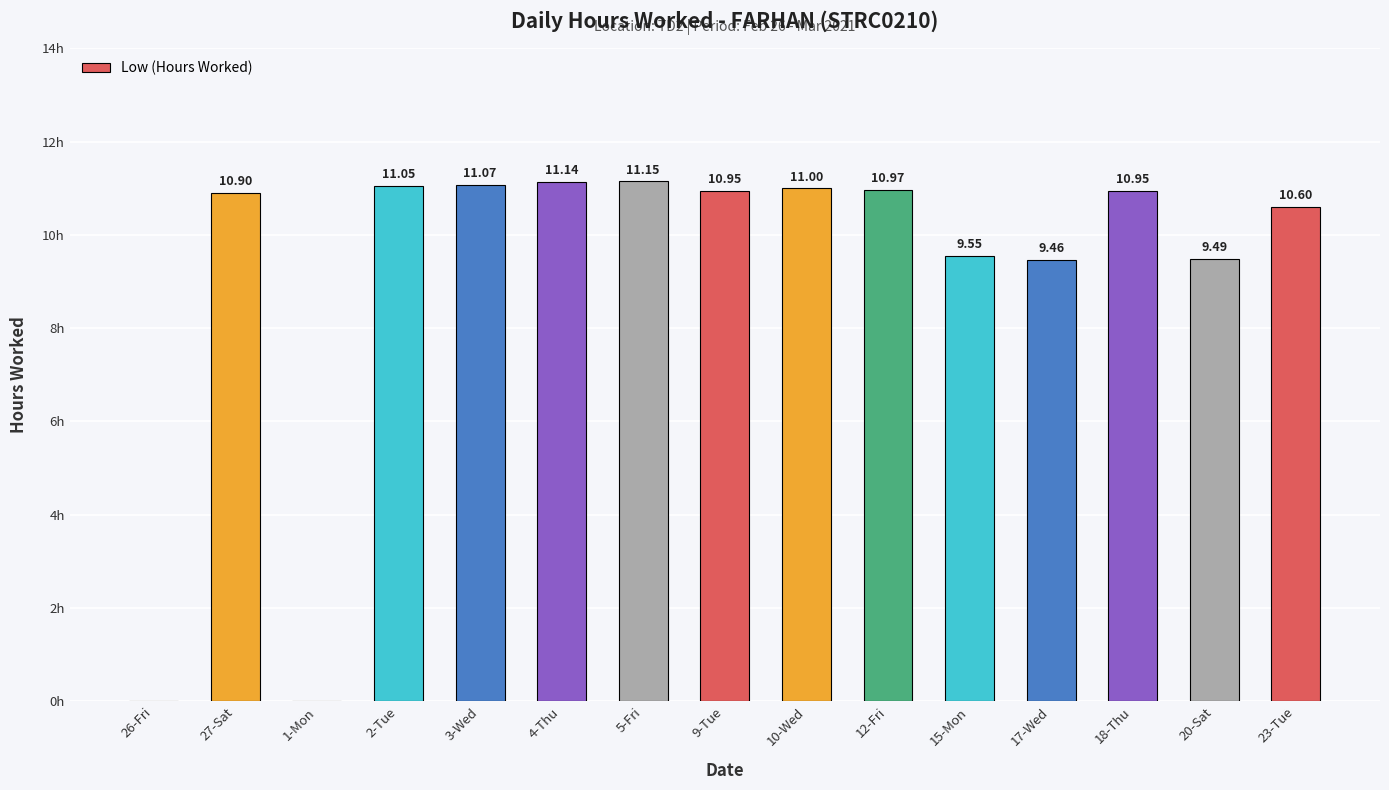

Which has a higher value, 1-Mon or 27-Sat?

27-Sat